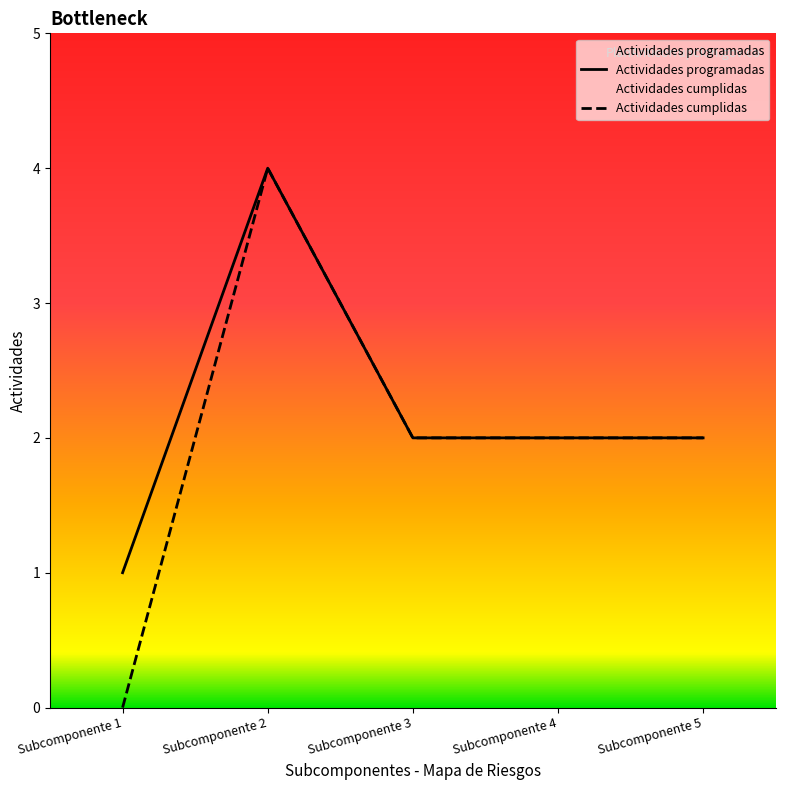

How many lines are shown in the chart?

2